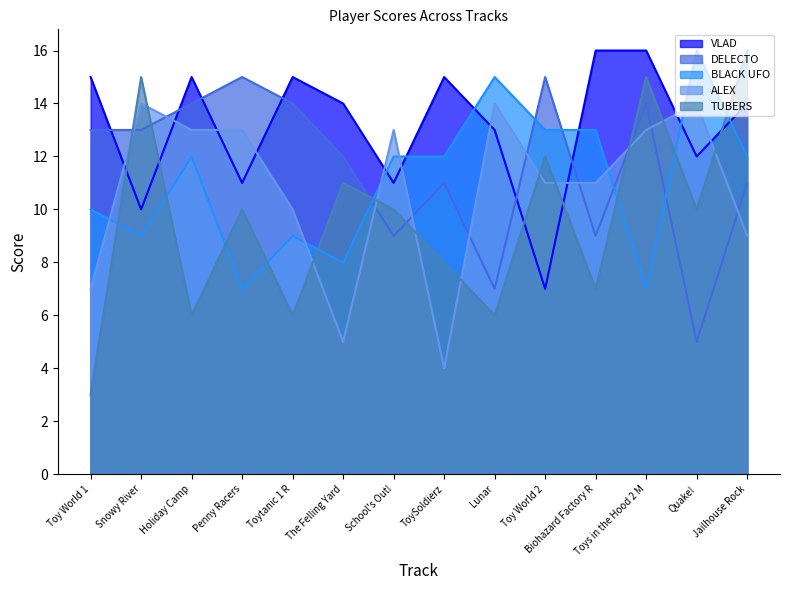

Where is the first local maximum for DELECTO?

Penny Racers